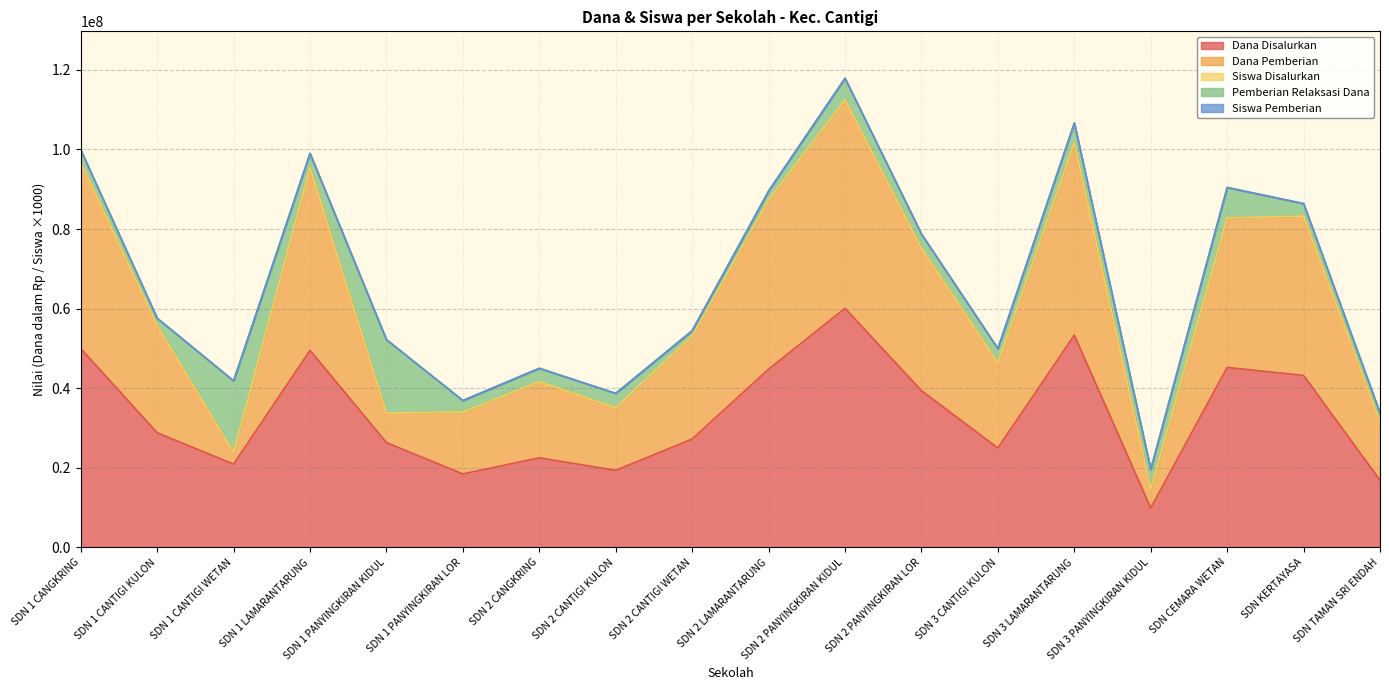

True or false: Siswa Pemberian and Dana Pemberian cross at least once.

False